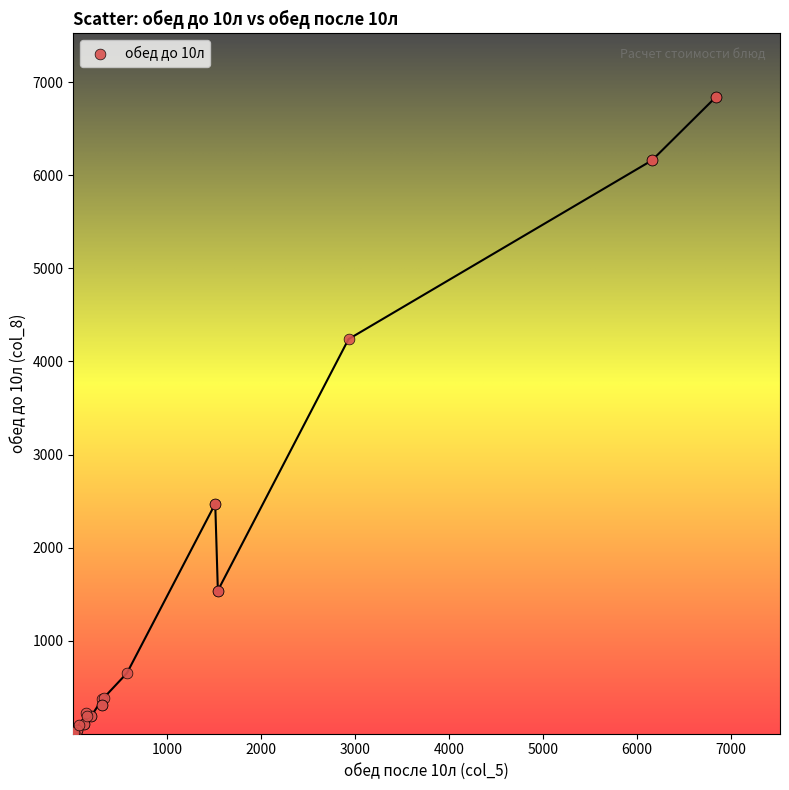

What Y value in the scatter plot is closest to 3420?

4240.0